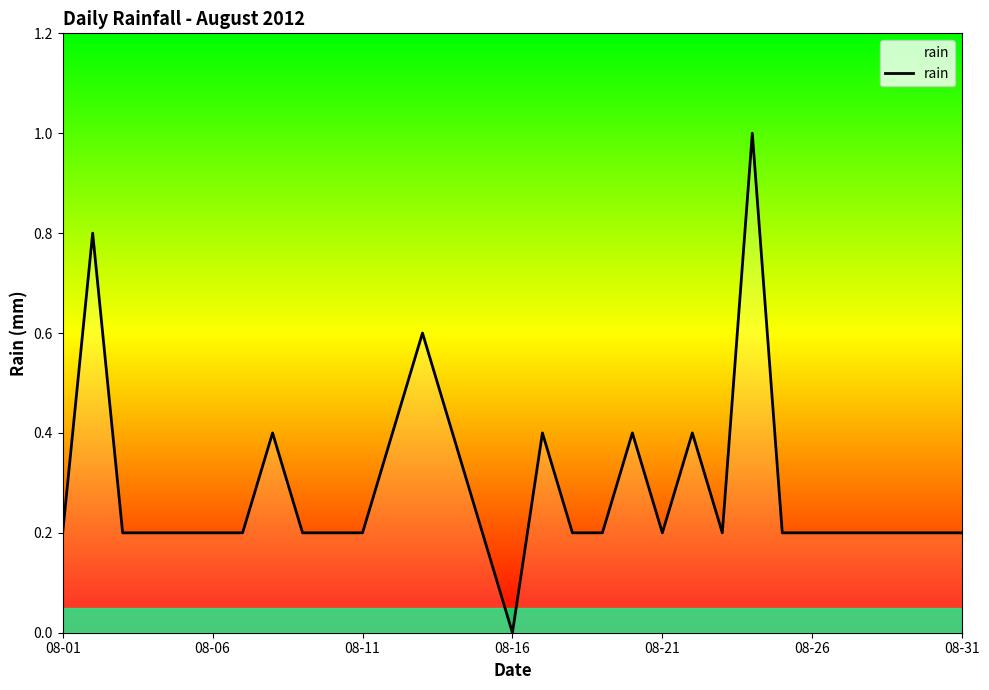

What is the average value?

0.3